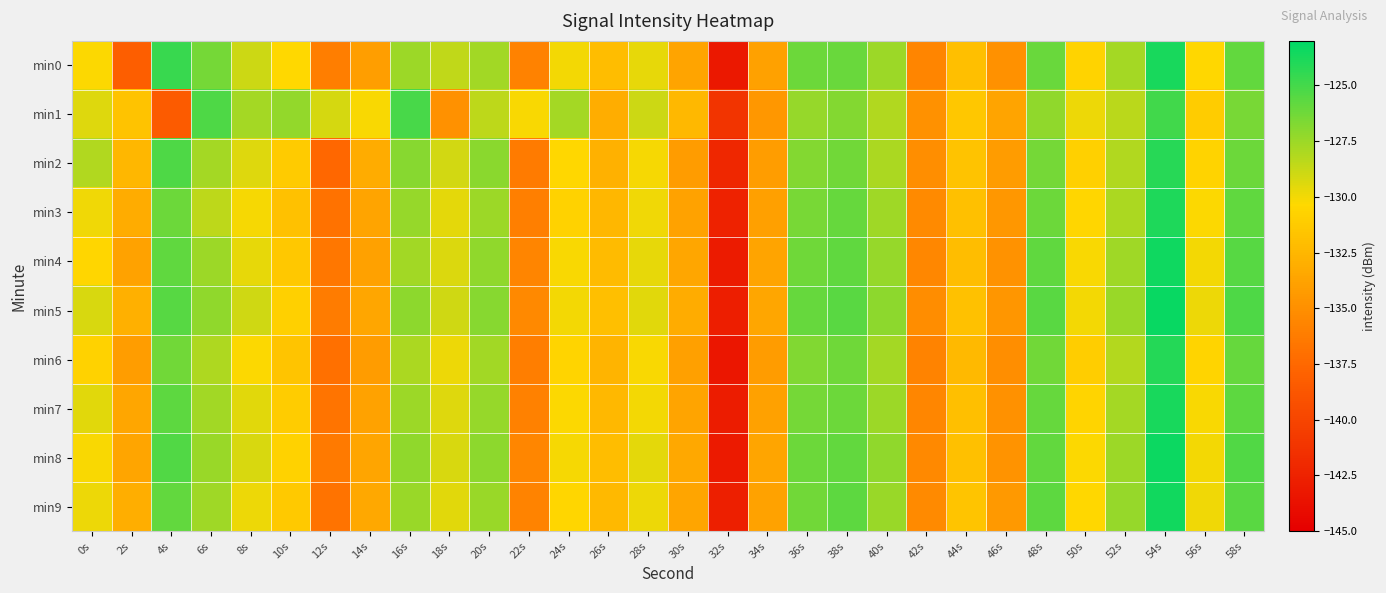

Reading right to left, what are all the values shown in this chart?

min0: 58s=-125.9	56s=-130.4	54s=-123.7	52s=-127.8	50s=-130.7	48s=-126.0	46s=-134.9	44s=-132.0	42s=-135.7	40s=-127.5	38s=-126.0	36s=-126.2	34s=-133.8	32s=-143.2	30s=-133.7	28s=-129.7	26s=-132.1	24s=-130.0	22s=-135.8	20s=-127.7	18s=-128.6	16s=-127.5	14s=-134.1	12s=-136.1	10s=-130.4	8s=-128.9	6s=-126.4	4s=-124.6	2s=-138.1	0s=-130.2
min1: 58s=-126.5	56s=-131.1	54s=-124.9	52s=-128.4	50s=-129.8	48s=-127.2	46s=-133.7	44s=-131.5	42s=-134.9	40s=-128.1	38s=-126.8	36s=-127.3	34s=-134.5	32s=-141.2	30s=-132.4	28s=-128.9	26s=-133.1	24s=-127.8	22s=-130.2	20s=-128.5	18s=-134.9	16s=-125.1	14s=-130.2	12s=-129.1	10s=-127.2	8s=-127.8	6s=-125.2	4s=-138.5	2s=-131.7	0s=-129.4
min2: 58s=-126.1	56s=-130.7	54s=-124.2	52s=-128.1	50s=-130.9	48s=-126.4	46s=-134.2	44s=-131.7	42s=-135.1	40s=-127.9	38s=-126.3	36s=-126.8	34s=-134.1	32s=-142.1	30s=-134.2	28s=-130.1	26s=-132.8	24s=-130.4	22s=-136.3	20s=-127.0	18s=-129.1	16s=-126.9	14s=-133.2	12s=-137.6	10s=-131.2	8s=-129.4	6s=-127.8	4s=-125.3	2s=-132.5	0s=-128.1
min3: 58s=-125.8	56s=-130.3	54s=-123.9	52s=-127.9	50s=-130.5	48s=-126.1	46s=-134.5	44s=-131.9	42s=-135.3	40s=-127.6	38s=-126.0	36s=-126.5	34s=-134.0	32s=-142.5	30s=-133.8	28s=-129.9	26s=-132.5	24s=-130.8	22s=-136.0	20s=-127.5	18s=-129.6	16s=-127.3	14s=-133.7	12s=-136.9	10s=-131.8	8s=-130.1	6s=-128.5	4s=-126.1	2s=-133.2	0s=-129.9
min4: 58s=-125.5	56s=-130.0	54s=-123.5	52s=-127.6	50s=-130.2	48s=-125.8	46s=-134.8	44s=-132.1	42s=-135.5	40s=-127.3	38s=-125.8	36s=-126.2	34s=-133.7	32s=-143.0	30s=-133.5	28s=-129.7	26s=-132.2	24s=-130.2	22s=-135.7	20s=-127.2	18s=-129.3	16s=-127.7	14s=-133.9	12s=-136.5	10s=-131.4	8s=-129.7	6s=-127.5	4s=-125.8	2s=-133.8	0s=-130.5
min5: 58s=-125.3	56s=-129.8	54s=-123.3	52s=-127.4	50s=-130.0	48s=-125.6	46s=-134.6	44s=-131.8	42s=-135.2	40s=-127.1	38s=-125.6	36s=-126.0	34s=-133.5	32s=-142.8	30s=-133.2	28s=-129.5	26s=-132.0	24s=-130.0	22s=-135.4	20s=-126.9	18s=-129.0	16s=-127.1	14s=-133.5	12s=-136.2	10s=-130.9	8s=-129.0	6s=-127.2	4s=-125.5	2s=-132.9	0s=-129.2
min6: 58s=-126.0	56s=-130.6	54s=-124.1	52s=-128.2	50s=-131.0	48s=-126.3	46s=-135.1	44s=-132.3	42s=-135.8	40s=-127.8	38s=-126.2	36s=-126.7	34s=-134.2	32s=-143.3	30s=-134.0	28s=-130.2	26s=-132.7	24s=-130.6	22s=-136.1	20s=-127.7	18s=-129.8	16s=-127.9	14s=-134.2	12s=-137.0	10s=-131.6	8s=-130.3	6s=-128.0	4s=-126.3	2s=-134.1	0s=-130.8
min7: 58s=-125.7	56s=-130.2	54s=-123.7	52s=-127.8	50s=-130.6	48s=-126.0	46s=-134.9	44s=-132.0	42s=-135.6	40s=-127.5	38s=-126.1	36s=-126.4	34s=-133.9	32s=-142.9	30s=-133.7	28s=-130.0	26s=-132.4	24s=-130.3	22s=-135.9	20s=-127.3	18s=-129.4	16s=-127.5	14s=-133.8	12s=-136.7	10s=-131.1	8s=-129.5	6s=-127.7	4s=-125.7	2s=-133.5	0s=-129.5
min8: 58s=-125.4	56s=-130.0	54s=-123.4	52s=-127.5	50s=-130.3	48s=-125.9	46s=-134.7	44s=-131.9	42s=-135.4	40s=-127.2	38s=-125.9	36s=-126.1	34s=-133.6	32s=-143.1	30s=-133.4	28s=-129.6	26s=-132.1	24s=-130.1	22s=-135.6	20s=-127.1	18s=-129.2	16s=-127.2	14s=-133.6	12s=-136.4	10s=-130.8	8s=-129.2	6s=-127.4	4s=-125.4	2s=-133.6	0s=-130.2
min9: 58s=-125.6	56s=-129.9	54s=-123.6	52s=-127.3	50s=-130.4	48s=-125.7	46s=-134.4	44s=-131.6	42s=-135.3	40s=-127.4	38s=-125.7	36s=-126.3	34s=-133.8	32s=-142.7	30s=-133.6	28s=-129.8	26s=-132.3	24s=-130.5	22s=-135.8	20s=-127.4	18s=-129.5	16s=-127.4	14s=-133.4	12s=-136.8	10s=-131.3	8s=-129.8	6s=-127.6	4s=-125.9	2s=-133.0	0s=-129.8